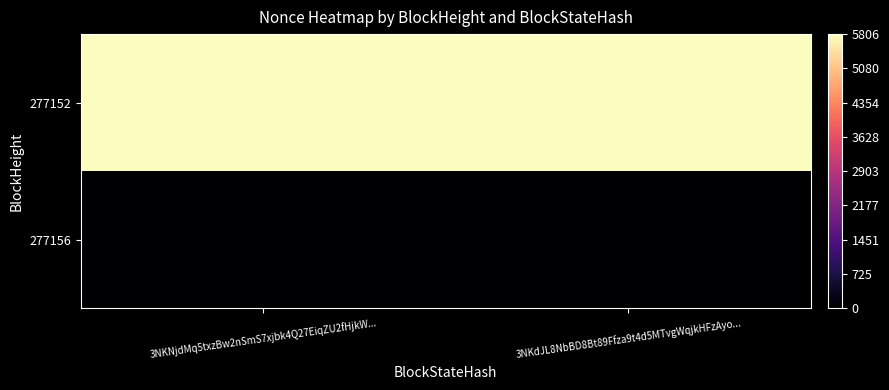

Which series has the largest range (max minus min)?

277156